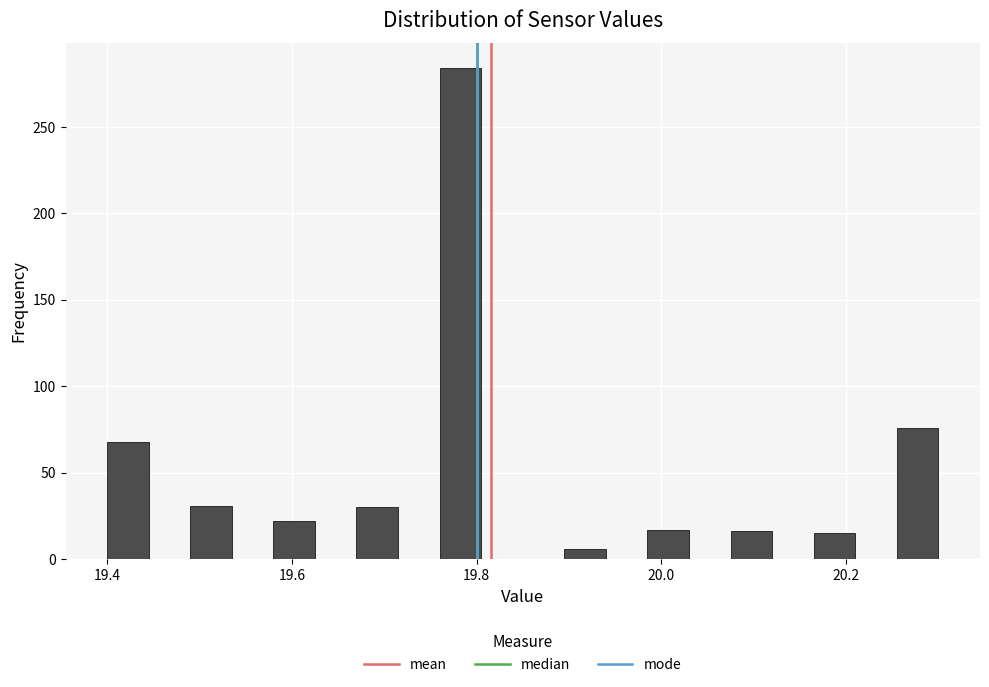

Read against the x-axis, roughly where is the centre of the tallest bar?

19.78